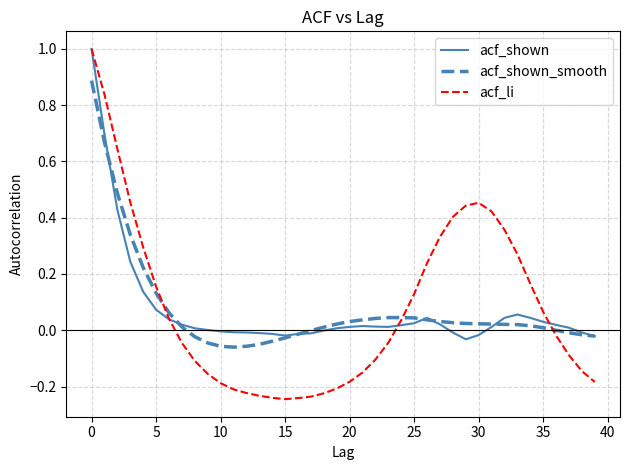

Which series has the widest spread of values?

acf_li